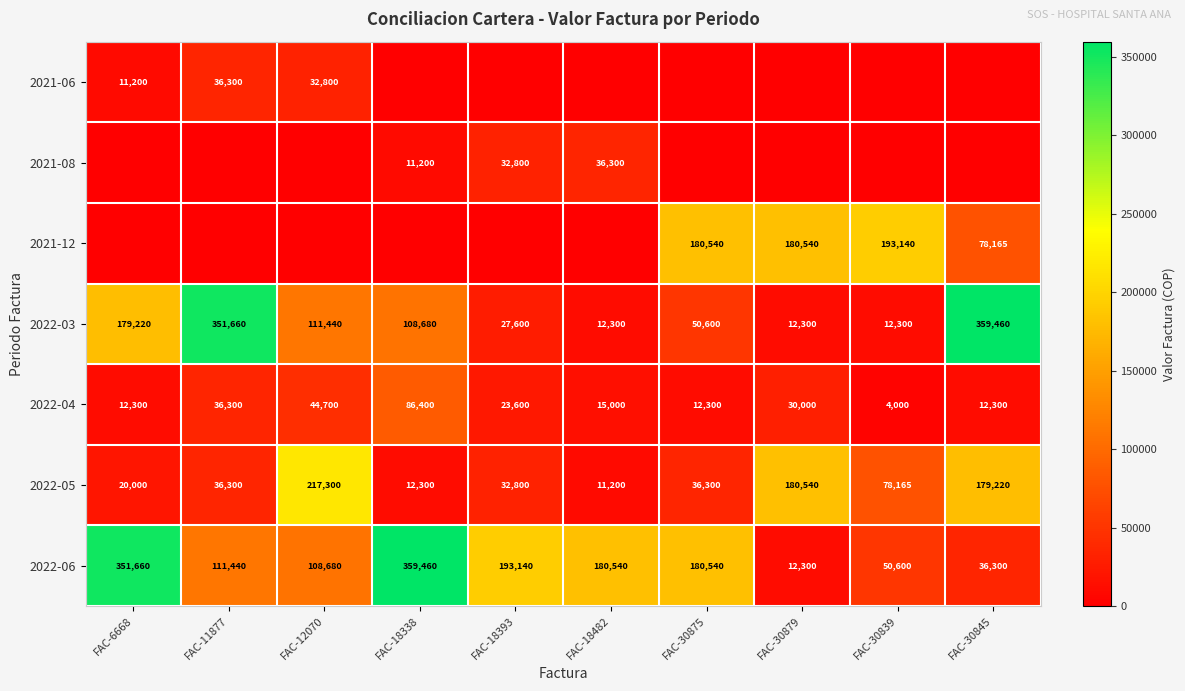

At which label does 2022-06 first exceed 180540?

FAC-6668